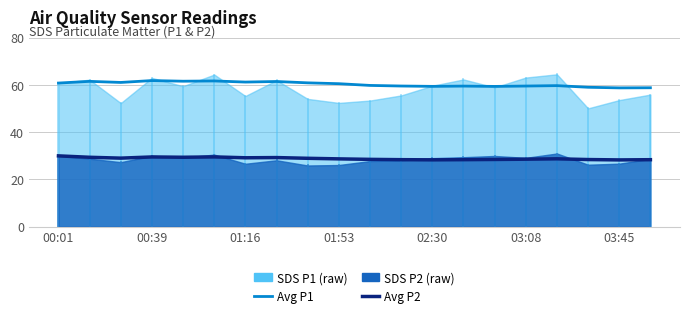

What is the sum of the Avg P1 values at 17 and 13?

118.5